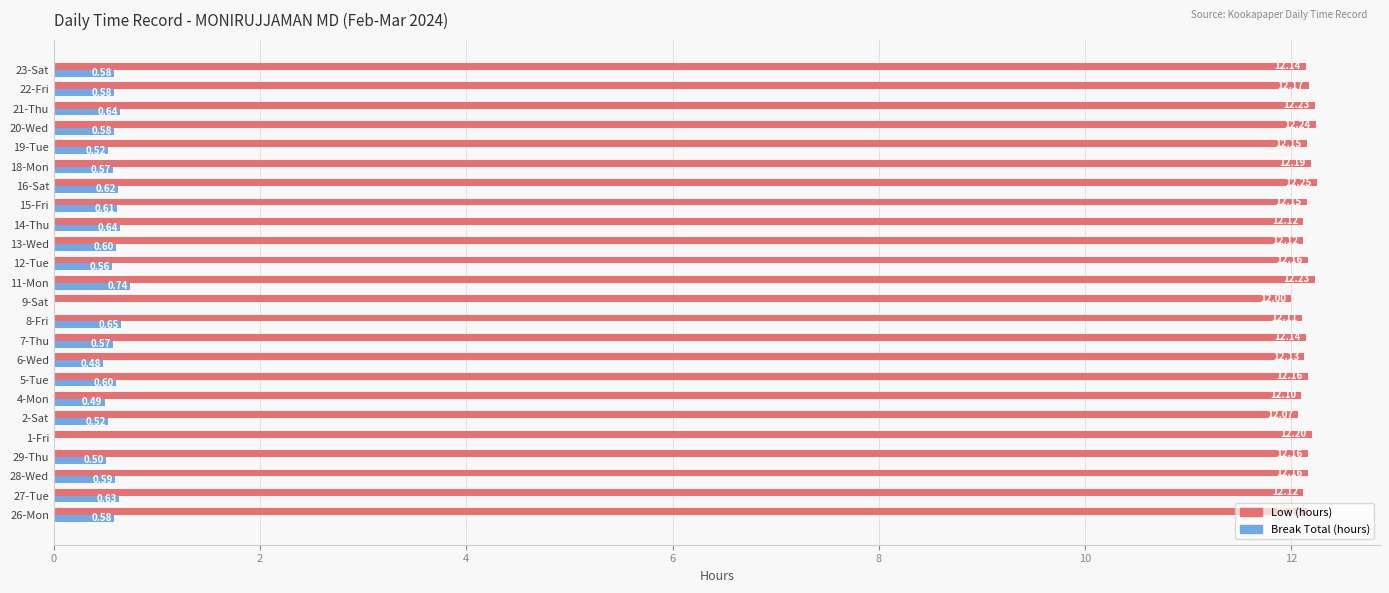

How many data points does each series have?

24